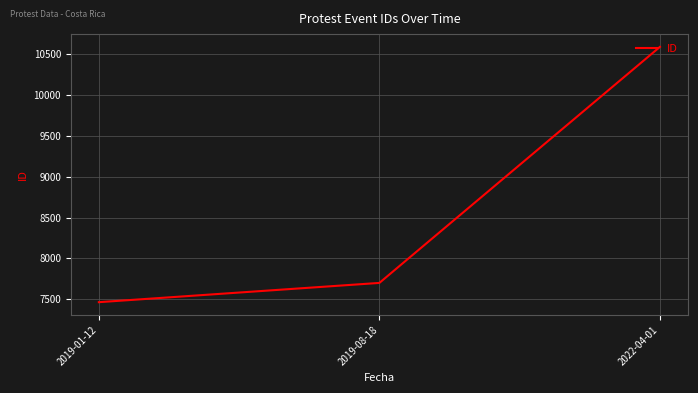

What is the difference between the maximum and minimum values?

3127